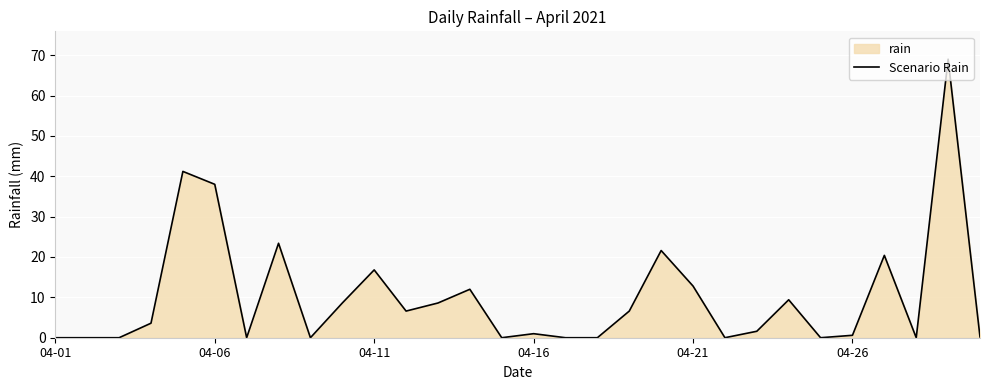

The chart shows a value of 20.4 at 26. True or false?

True